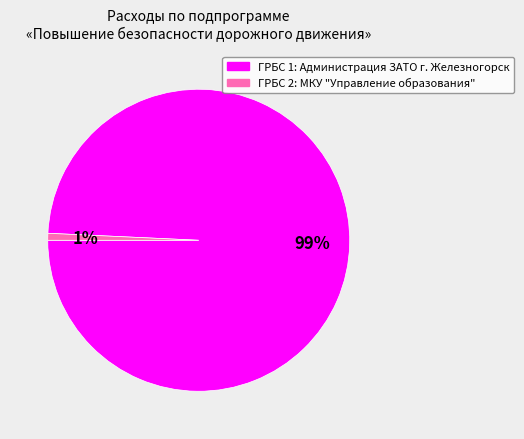

To the nearest percent, what is the average slice percentage?

50%